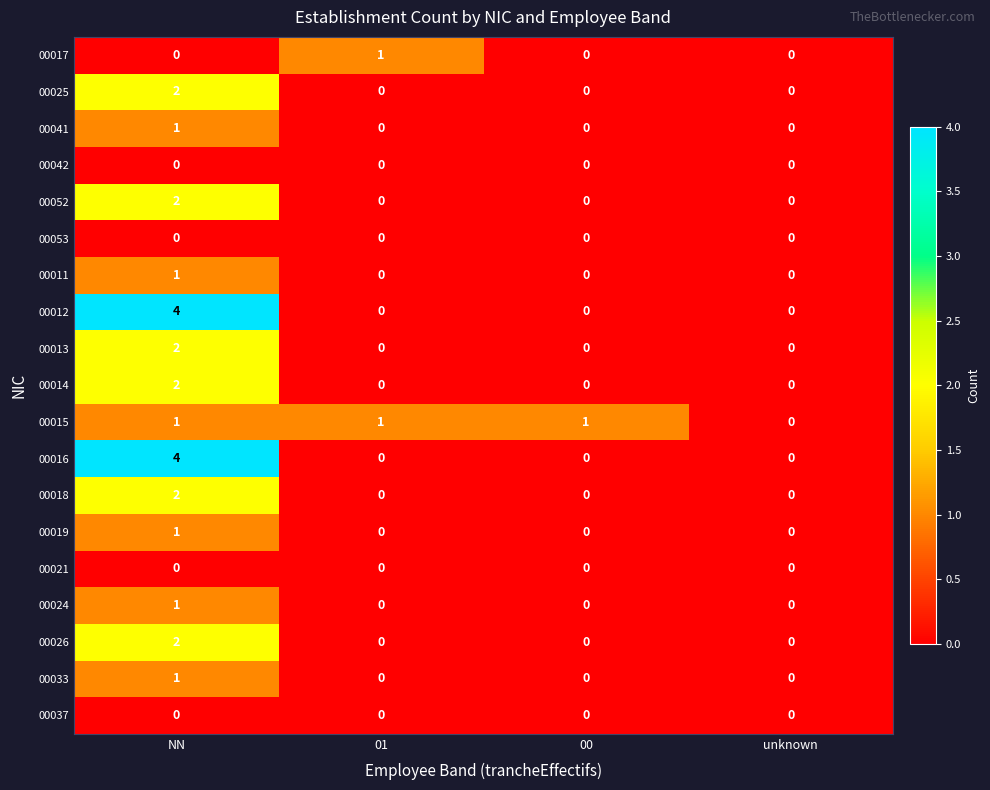

At which category does the chart reach its peak across all series?

NN